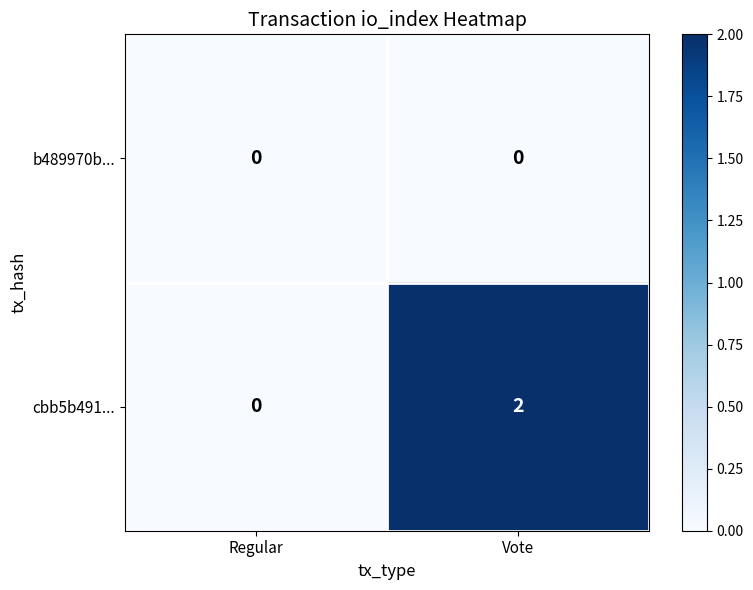

List the series in order of their overall mean, highest first.

cbb5b491..., b489970b...